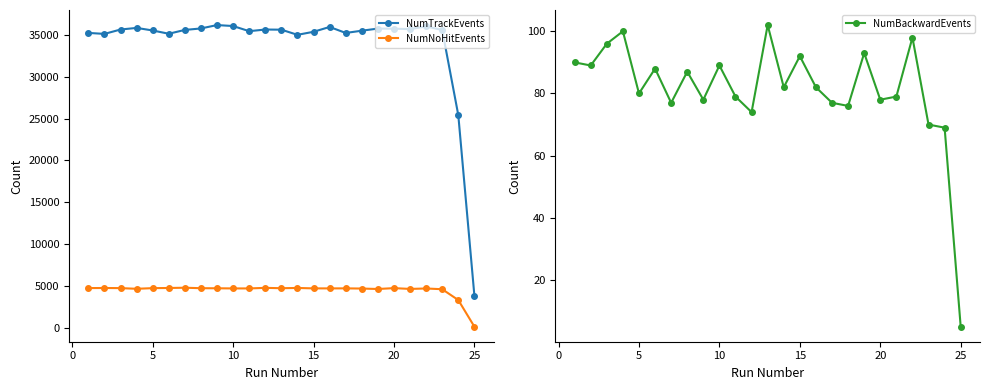

What is the lowest value of the NumNoHitEvents series?

111